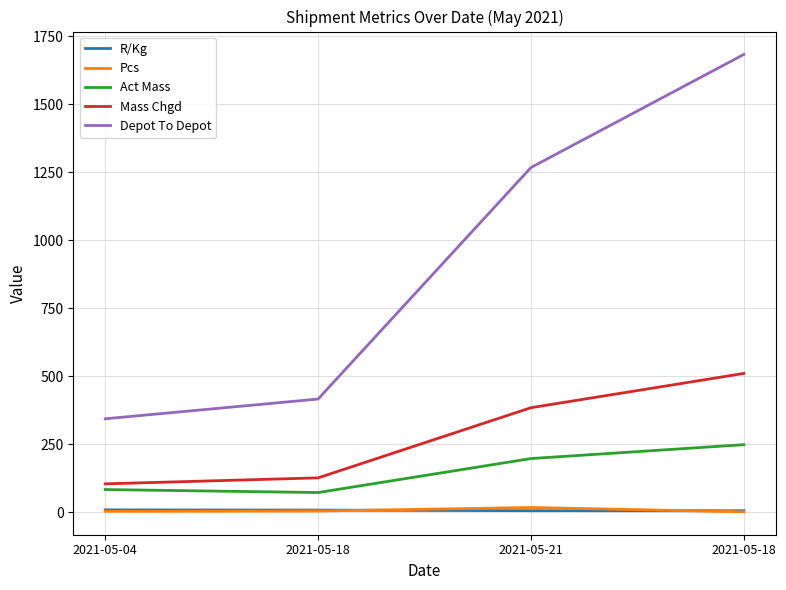

What are all the series names shown in the legend?

R/Kg, Pcs, Act Mass, Mass Chgd, Depot To Depot